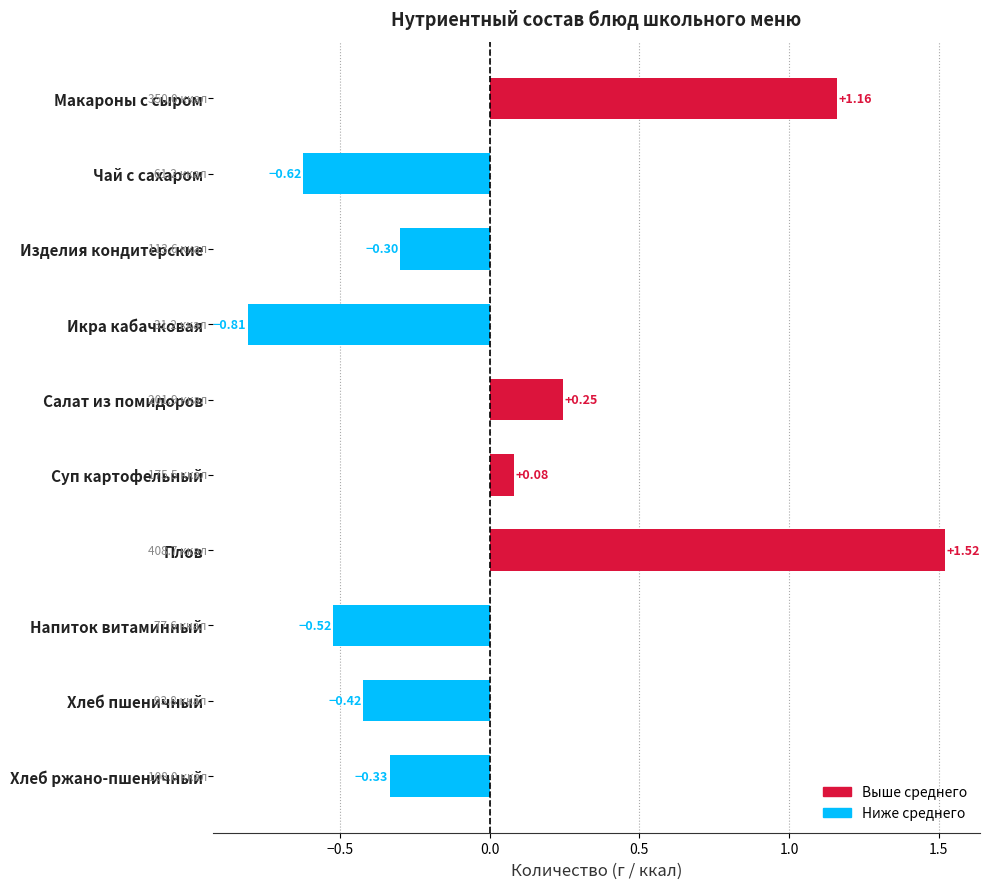

How many positive values are there?

4